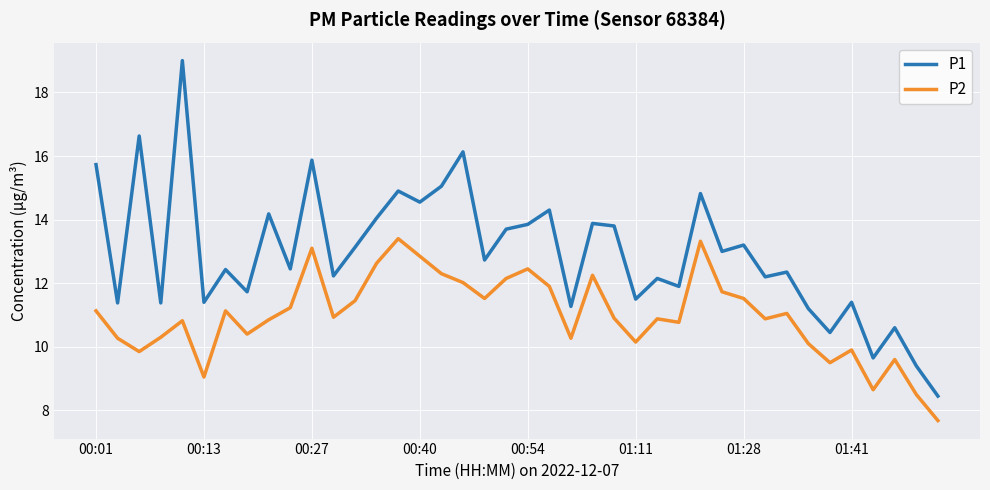

True or false: P1 has more than 0 points higher than both neighbors.

True